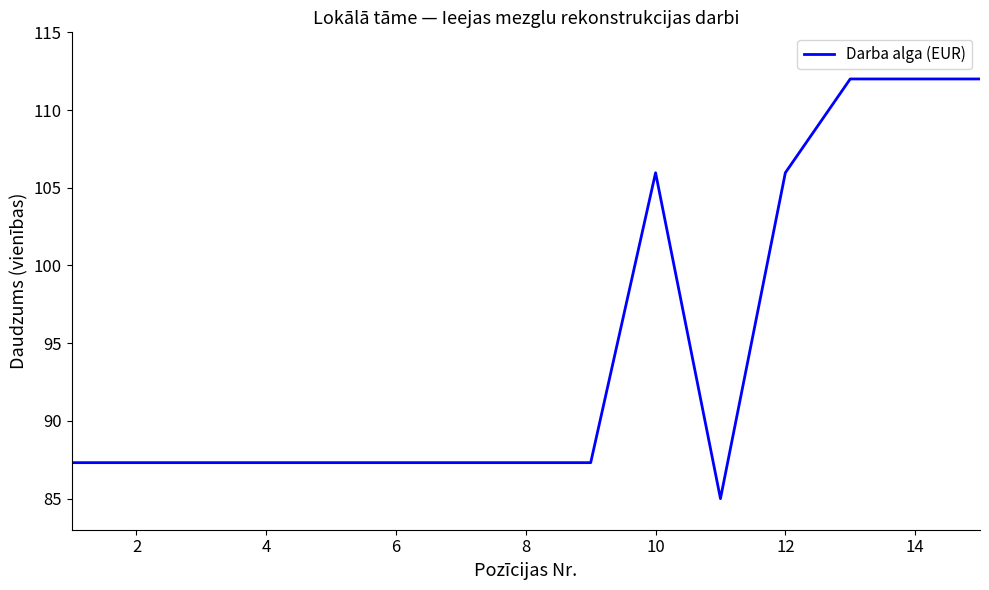

What is the maximum value shown in the chart?

112.0